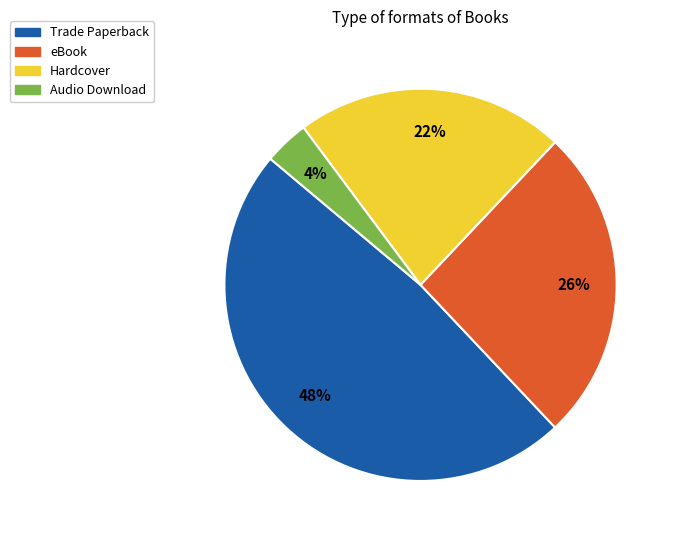

Which slice is the largest?

Trade Paperback